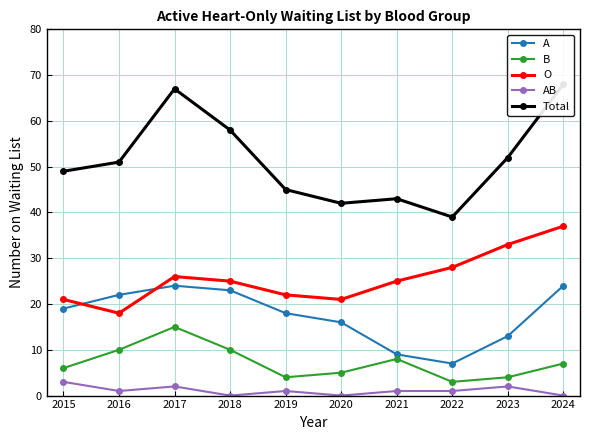

Between 2018 and 2021, which series saw the biggest shift?

Total